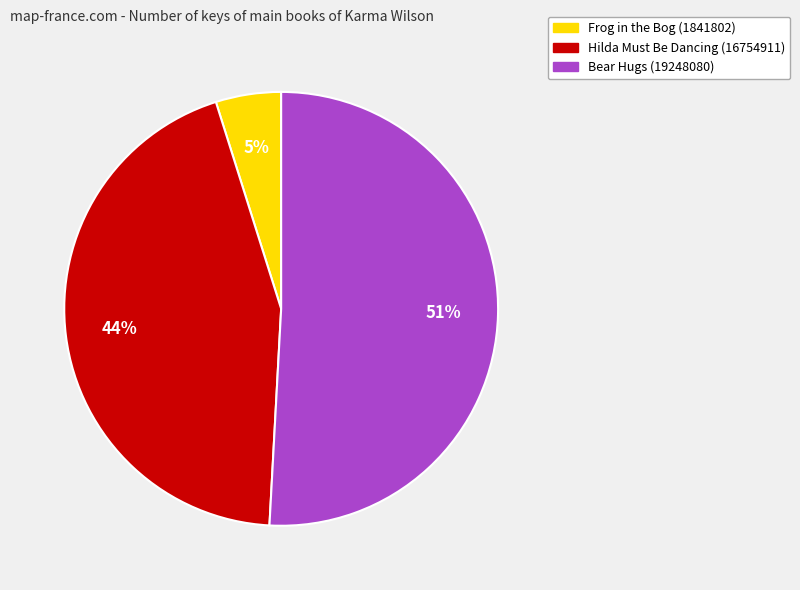

Count the number of slices in the pie.

3